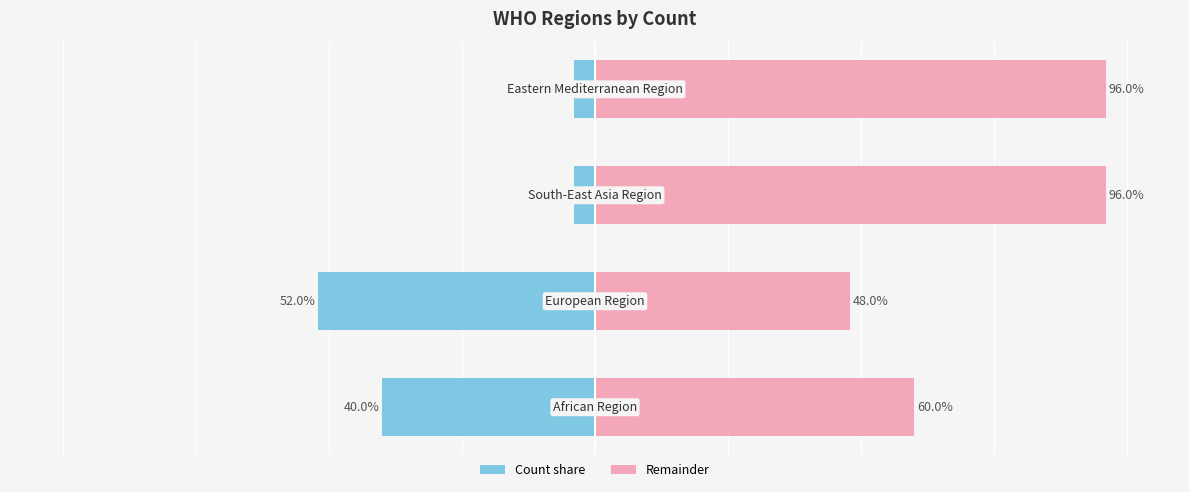

List the labels in order of Left (blue) value, smallest first.

1, 0, 2, 3